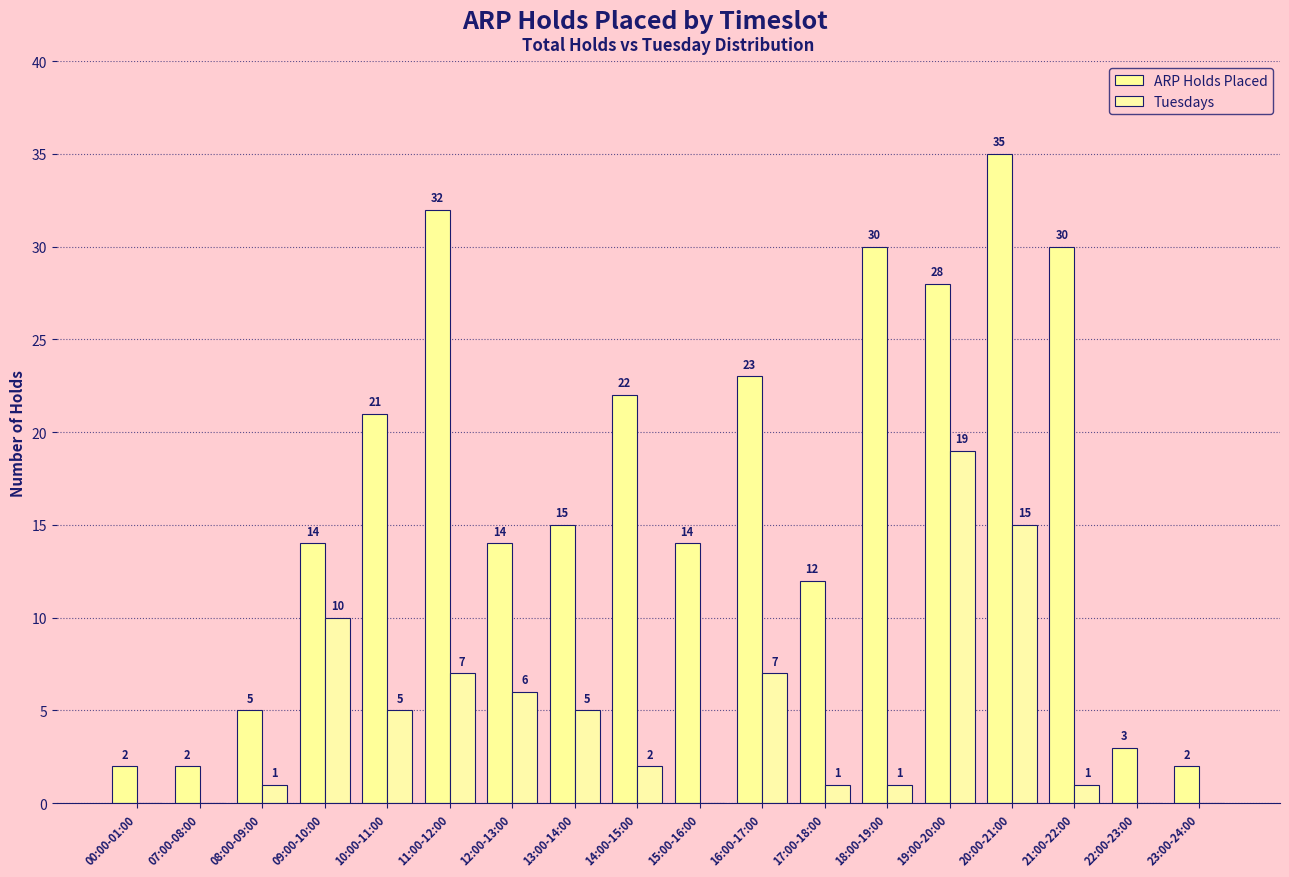

Which series has the largest range (max minus min)?

ARP Holds Placed